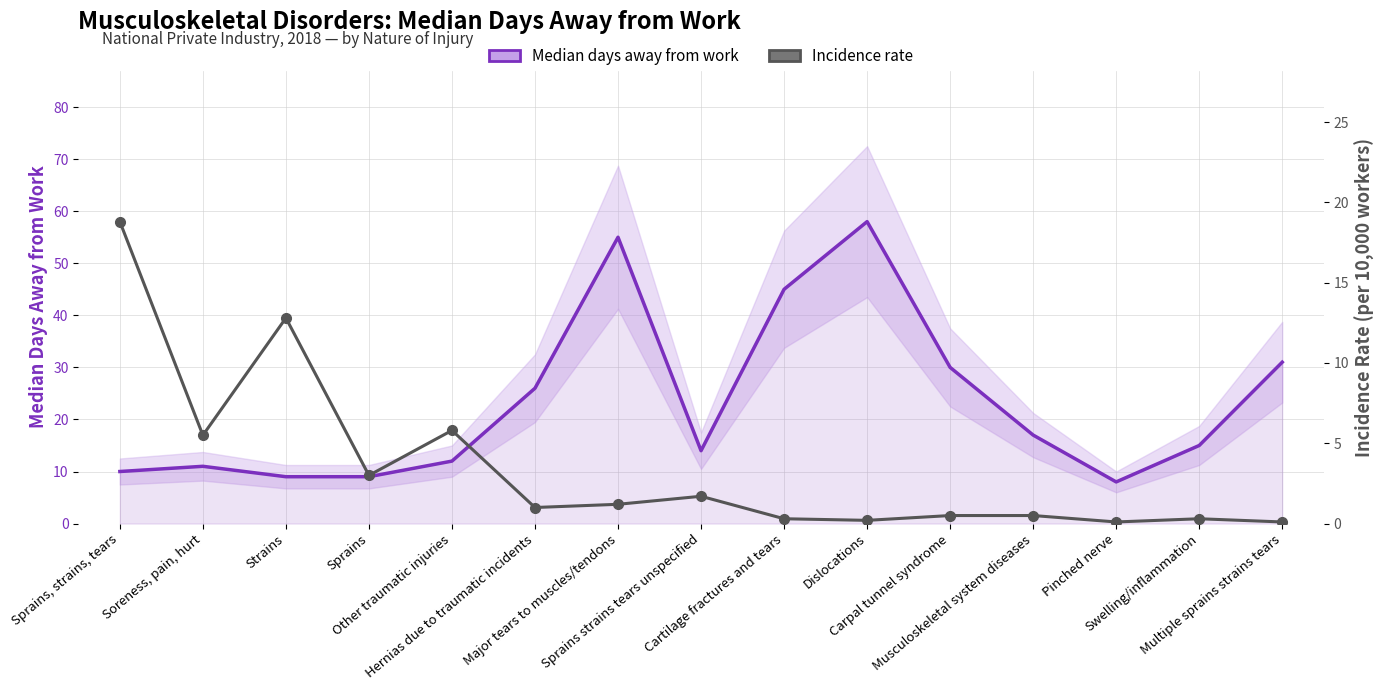

True or false: Incidence rate and Median days away from work cross at least once.

True